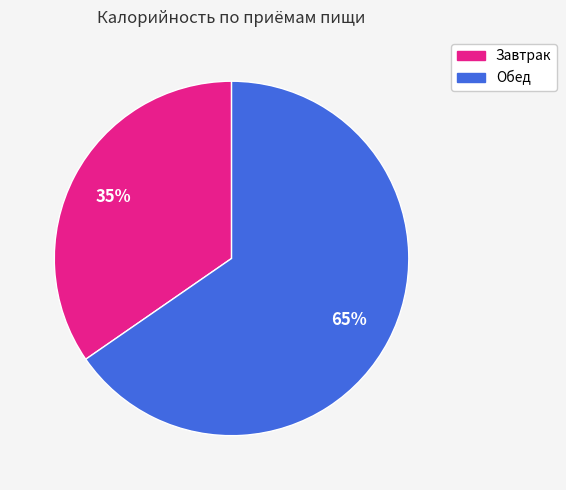

True or false: Обед accounts for 59% of the total.

False